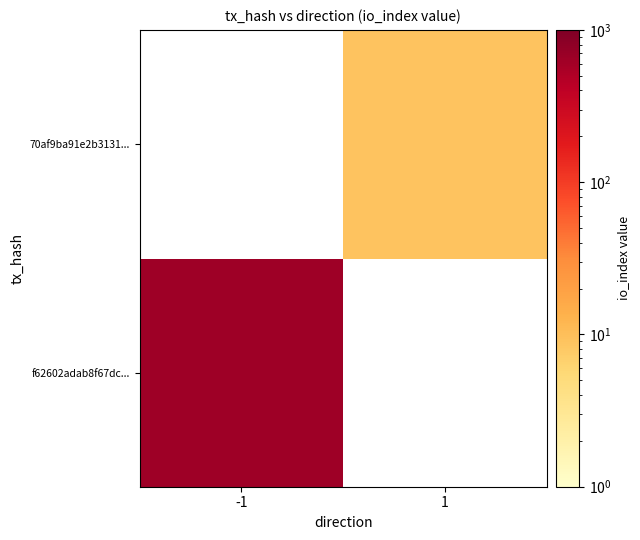

What is the maximum value shown in the chart?

633.0